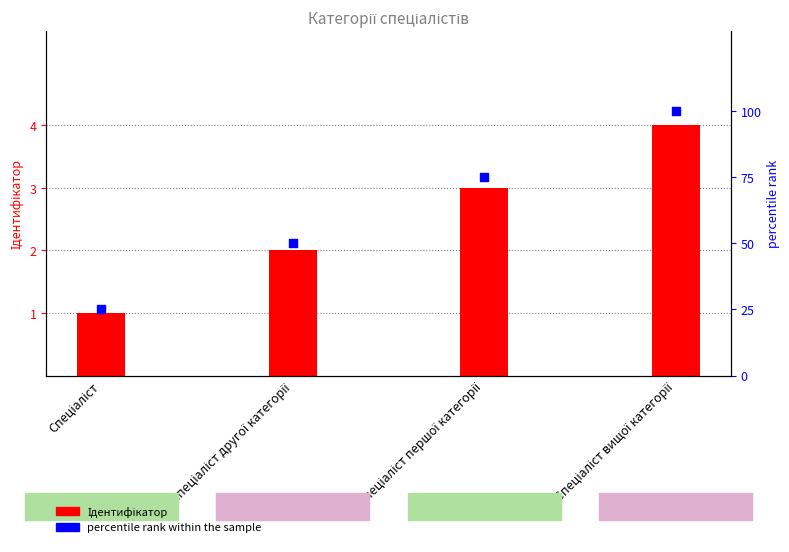

Which series contains the lowest Y value?

Ідентифікатор